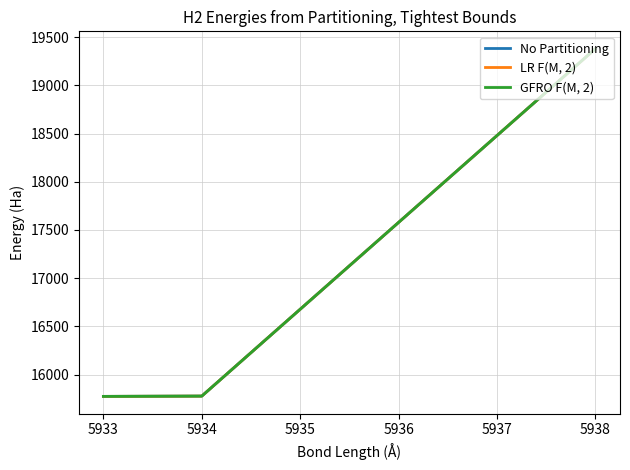

Rank the series by their maximum value, from lowest to highest.

No Partitioning, LR F(M, 2), GFRO F(M, 2)